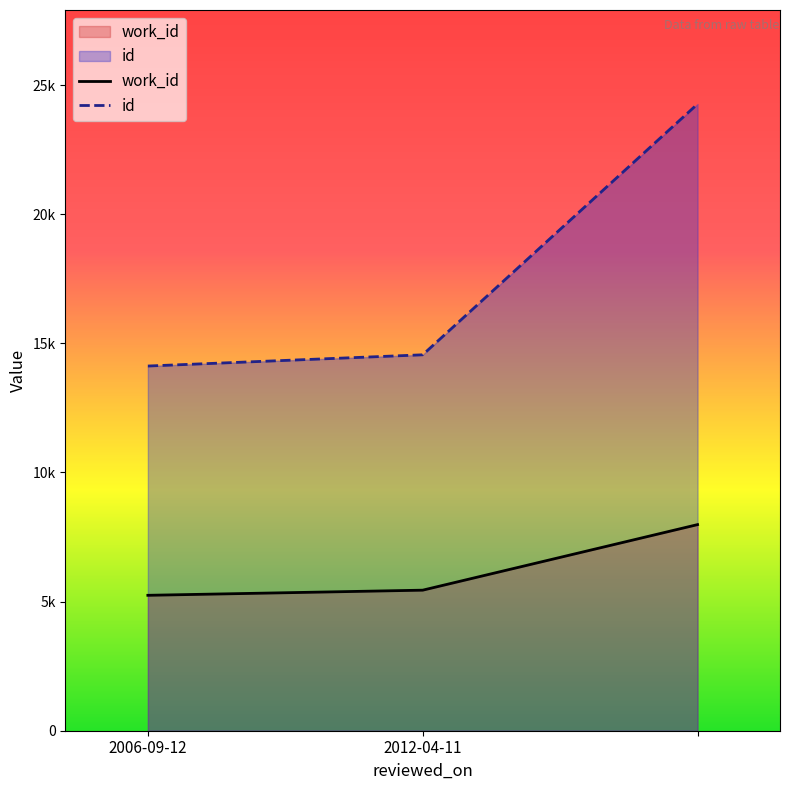

How many series are shown in this chart?

2